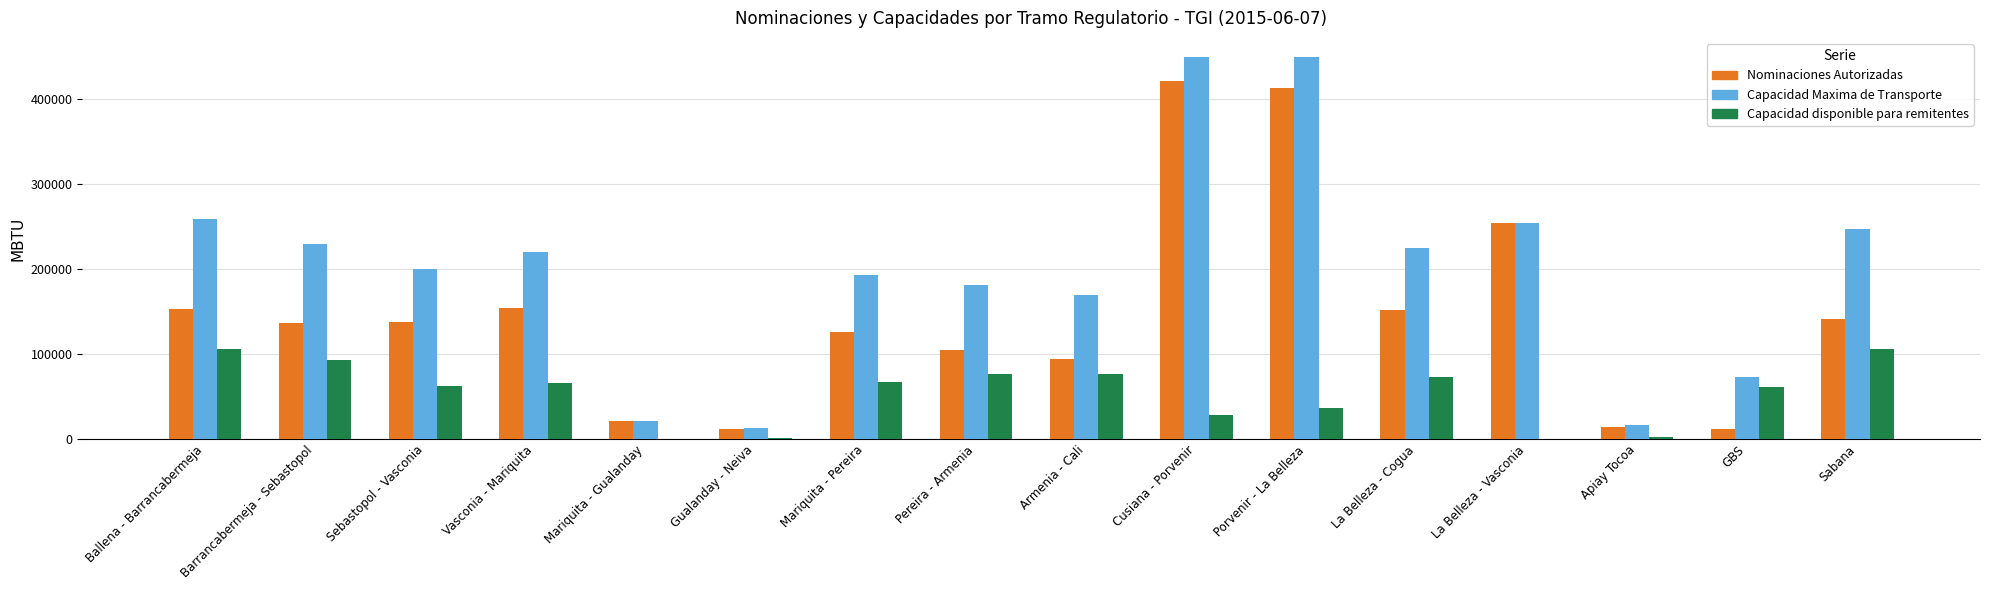

Which series has the largest total across all categories?

Capacidad Maxima de Transporte